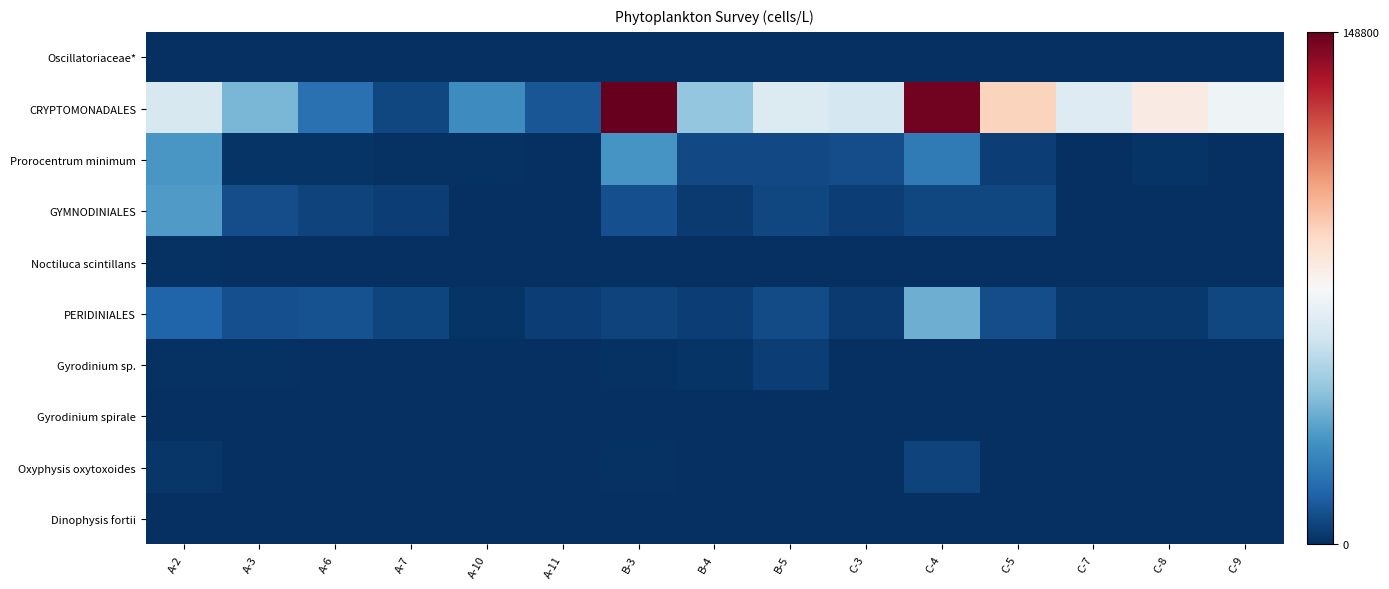

At how many categories does at least one series exceed 10879?

14